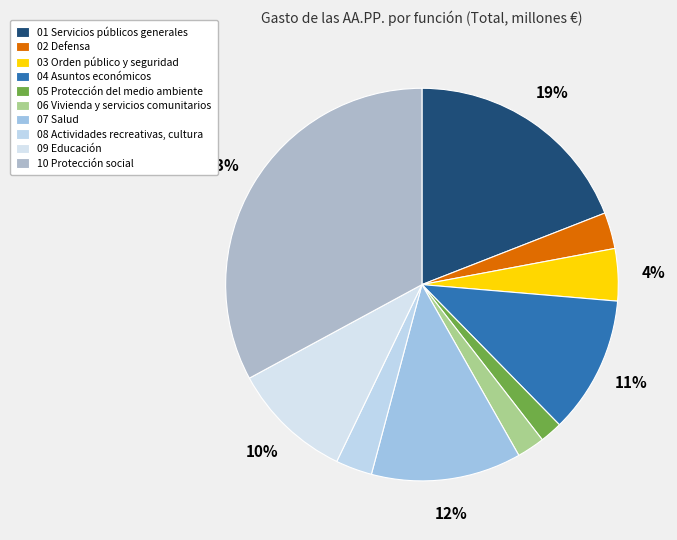

To the nearest percent, what is the difference between the 07 Salud and 05 Protección del medio ambiente slice percentages?

11%